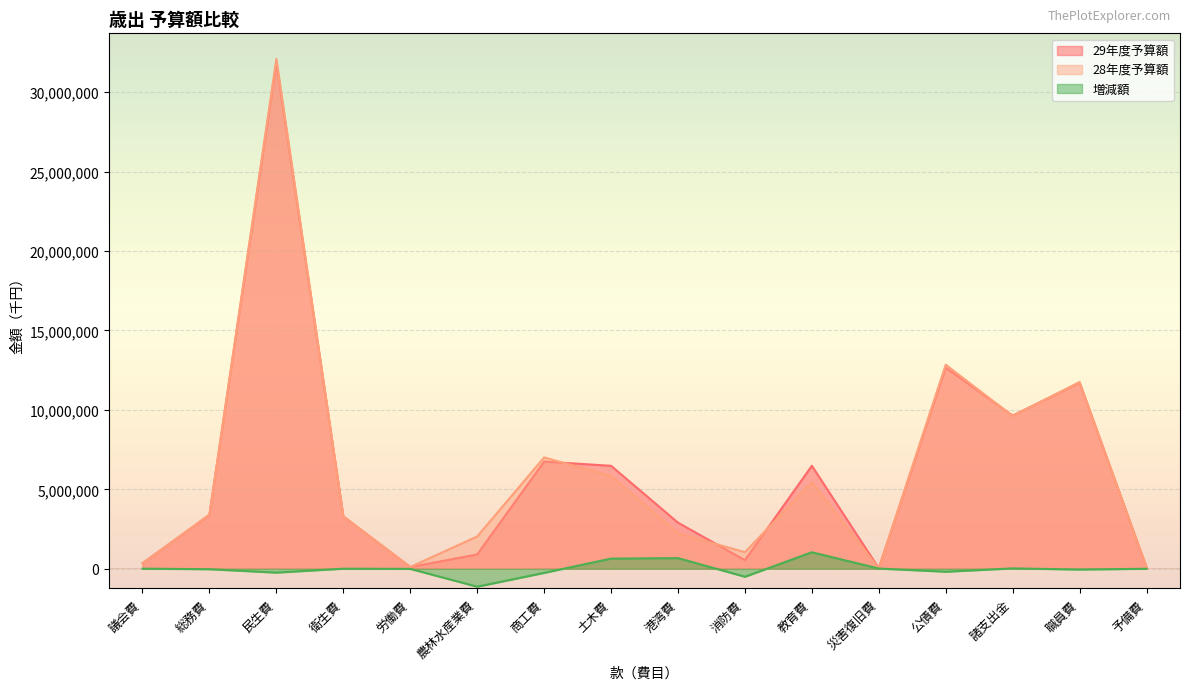

Is it true that 増減額 equals 4484 at 衛生費?

True